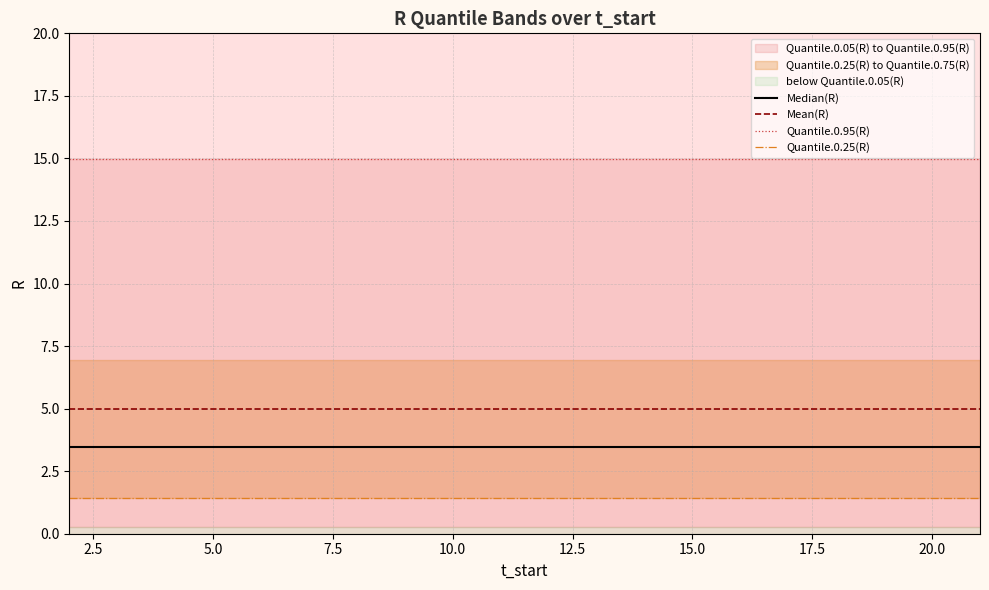

At how many categories does at least one series exceed 14?

20